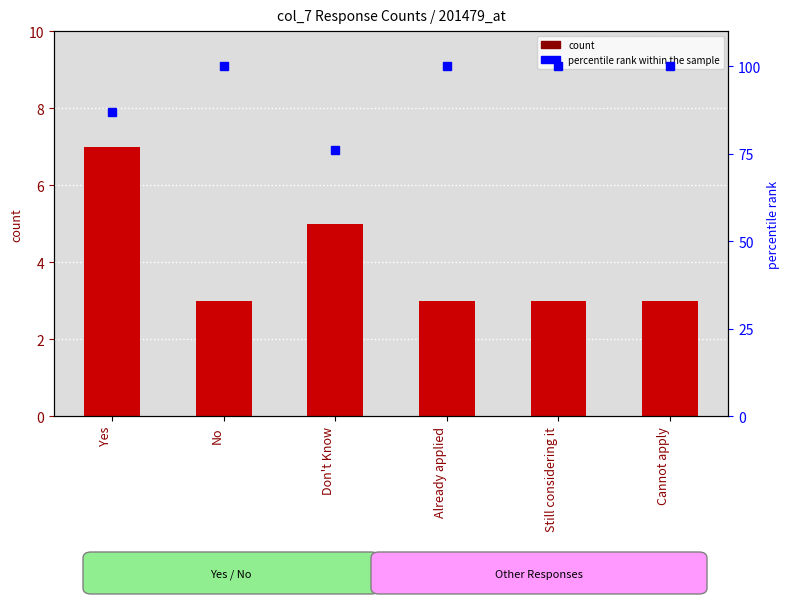

At which category is the sum across all series the highest?

No